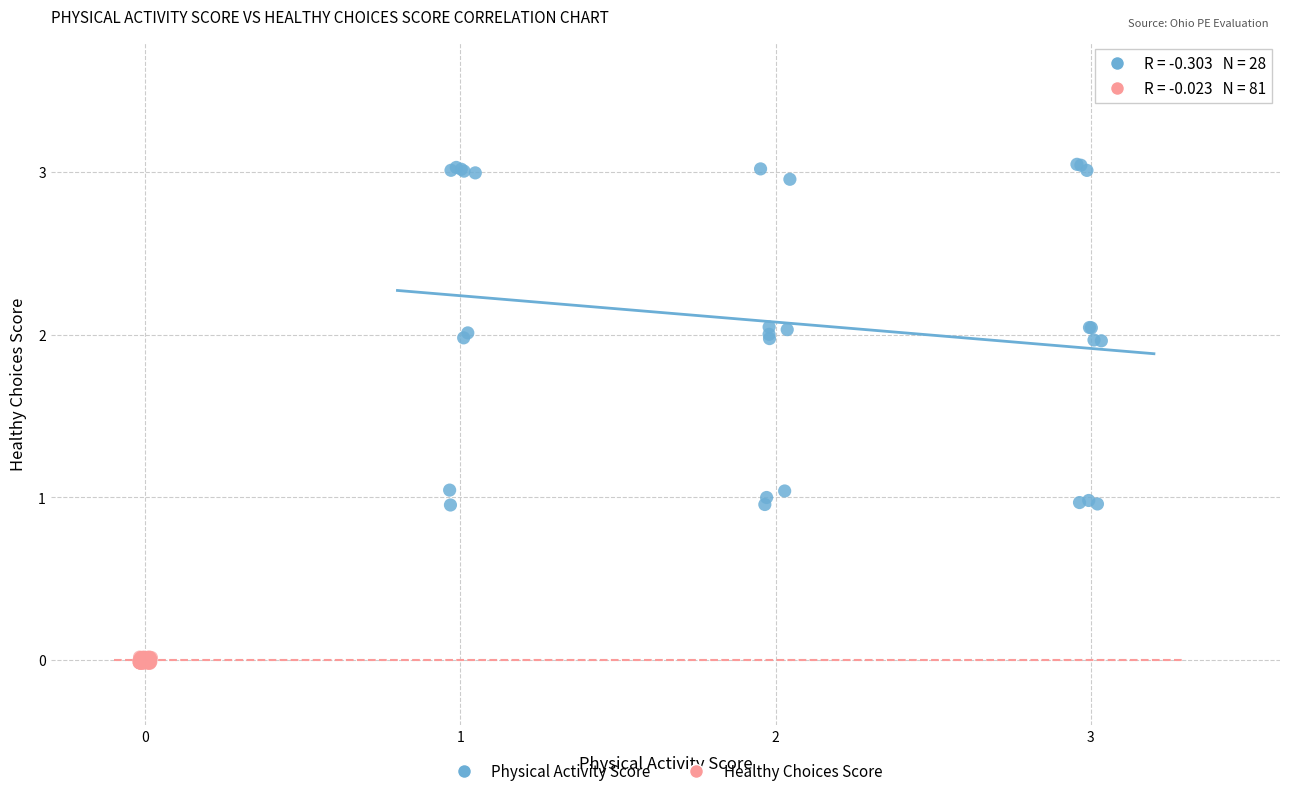

Which series contains the lowest Y value?

Healthy Choices Score